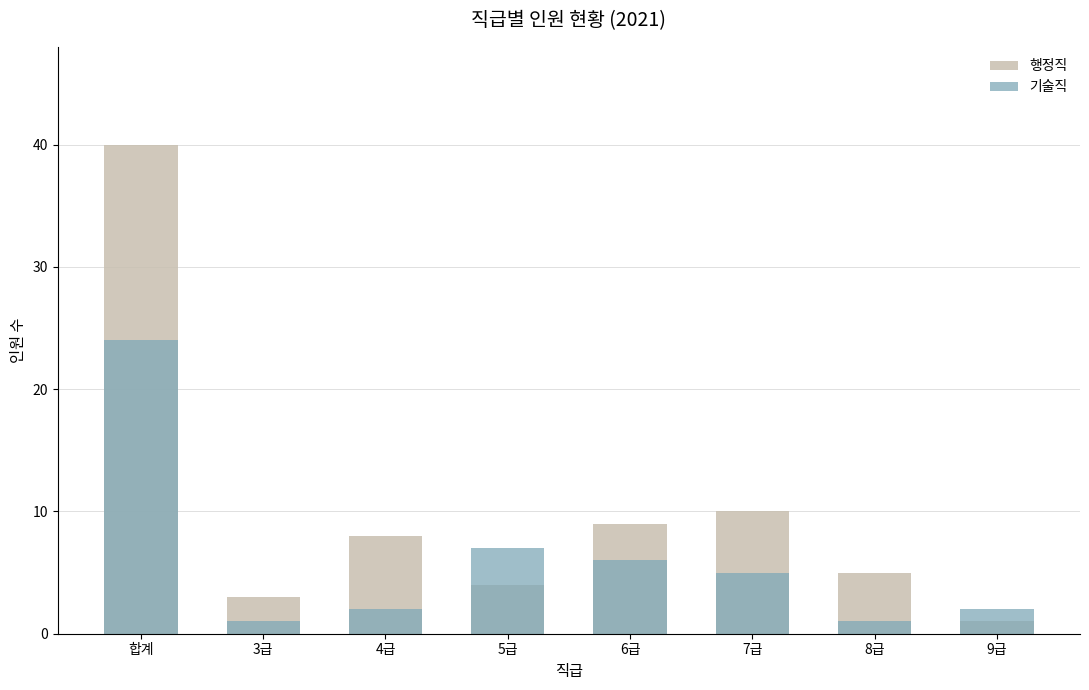

Reading right to left, transcribe all the data shown in this chart.

행정직: 1	5	10	9	4	8	3	40
기술직: 2	1	5	6	7	2	1	24